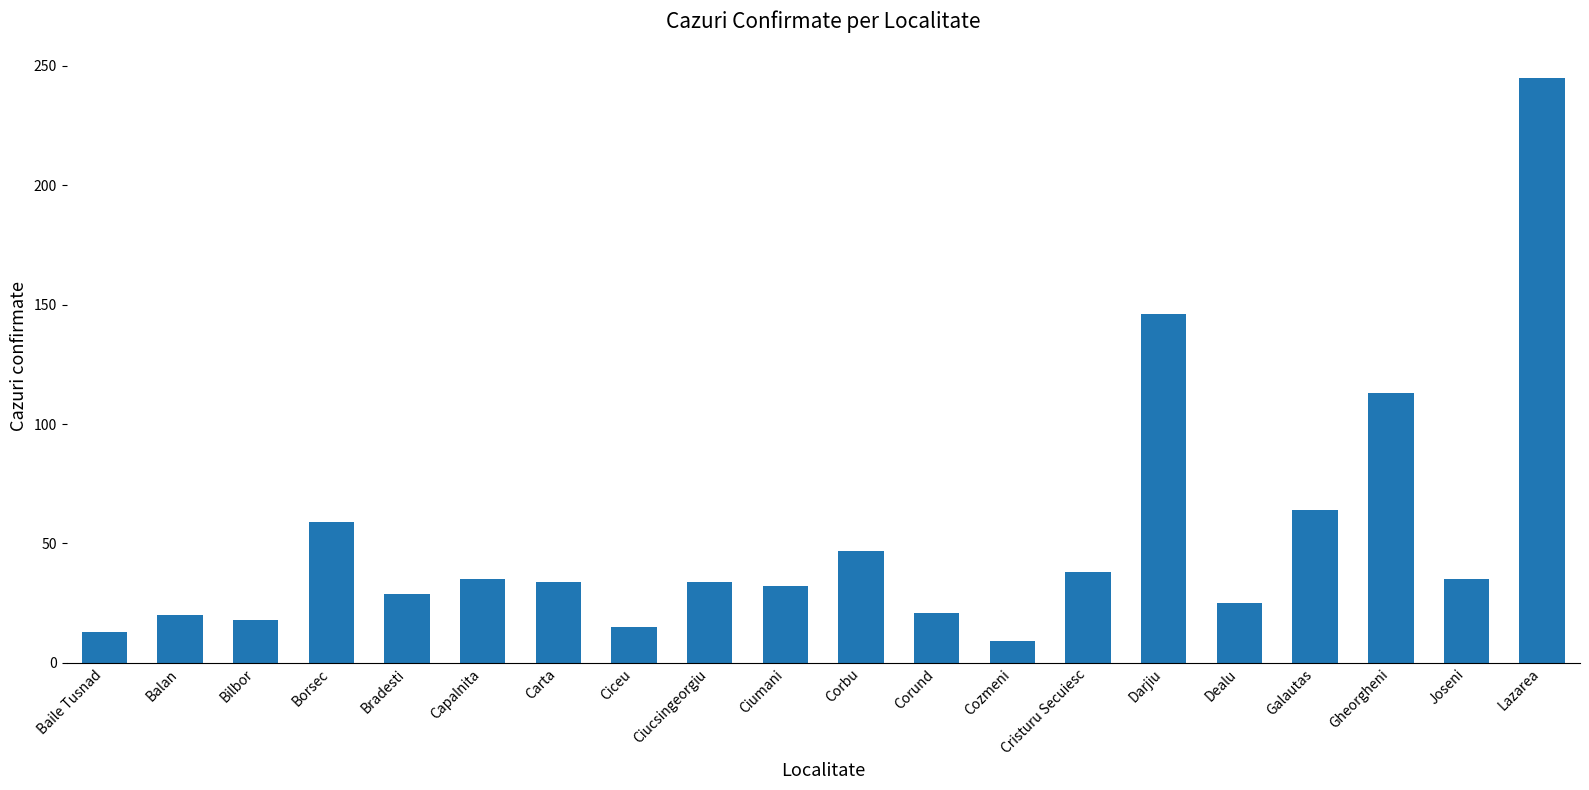

Read the value at Joseni, to the nearest 5.

35